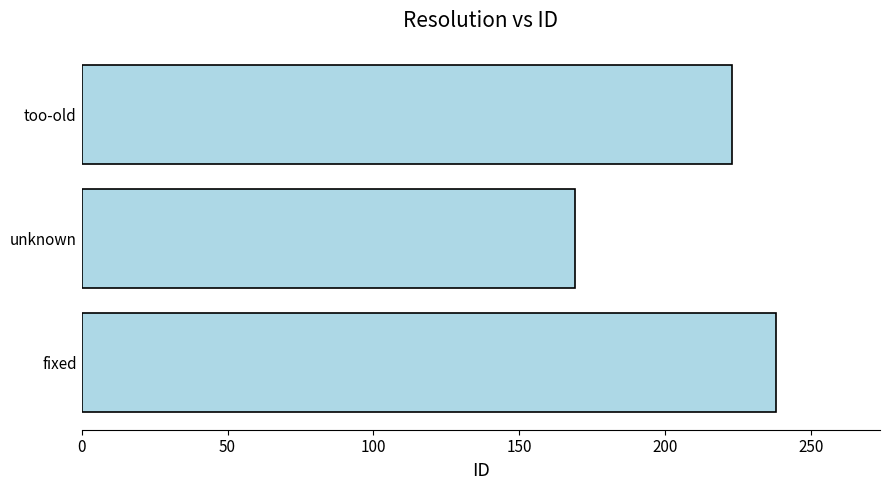

Where is the data nearest to the value 203?

too-old